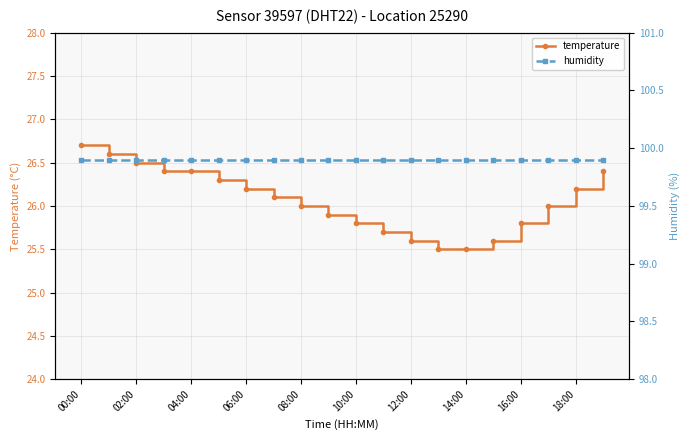

Which category has the lowest value in the humidity series?

00:00